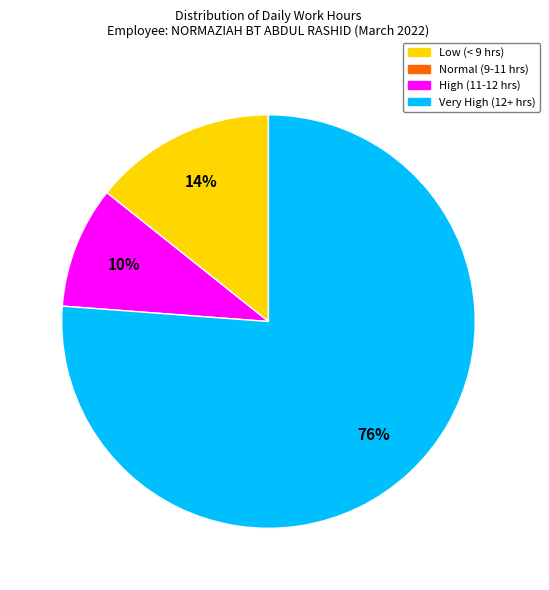

Is there a majority slice in this chart?

Yes